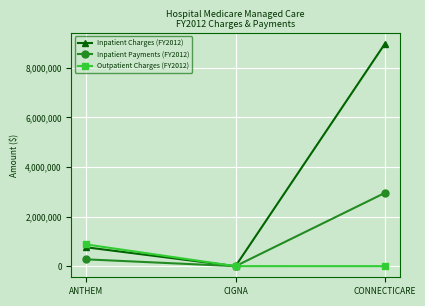

Is this an area chart (filled region under the line)?

No